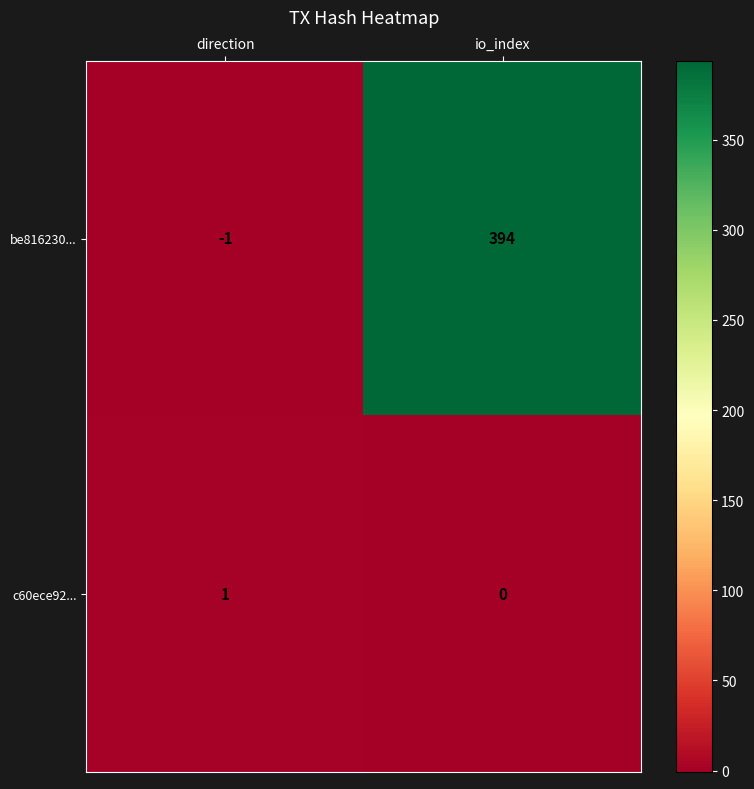

What is the difference between the maximum and minimum values in the be816230... series?

395